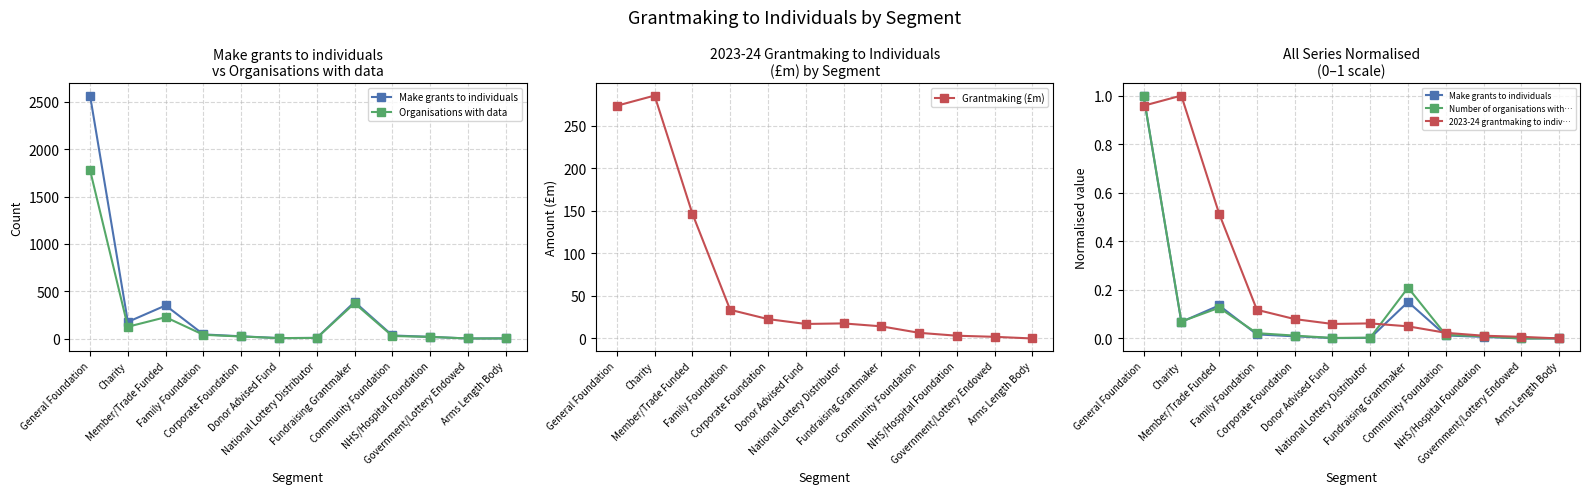

Which category has the lowest value in the 2023-24 grantmaking to indiv… series?

Arms Length Body